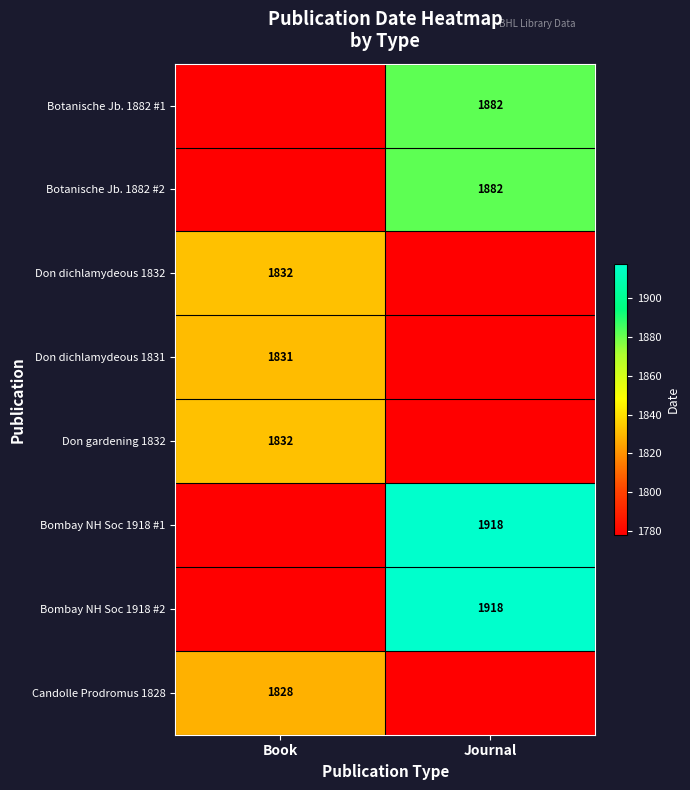

The Bombay NH Soc 1918 #2 series shows 3380 at Journal. True or false?

False